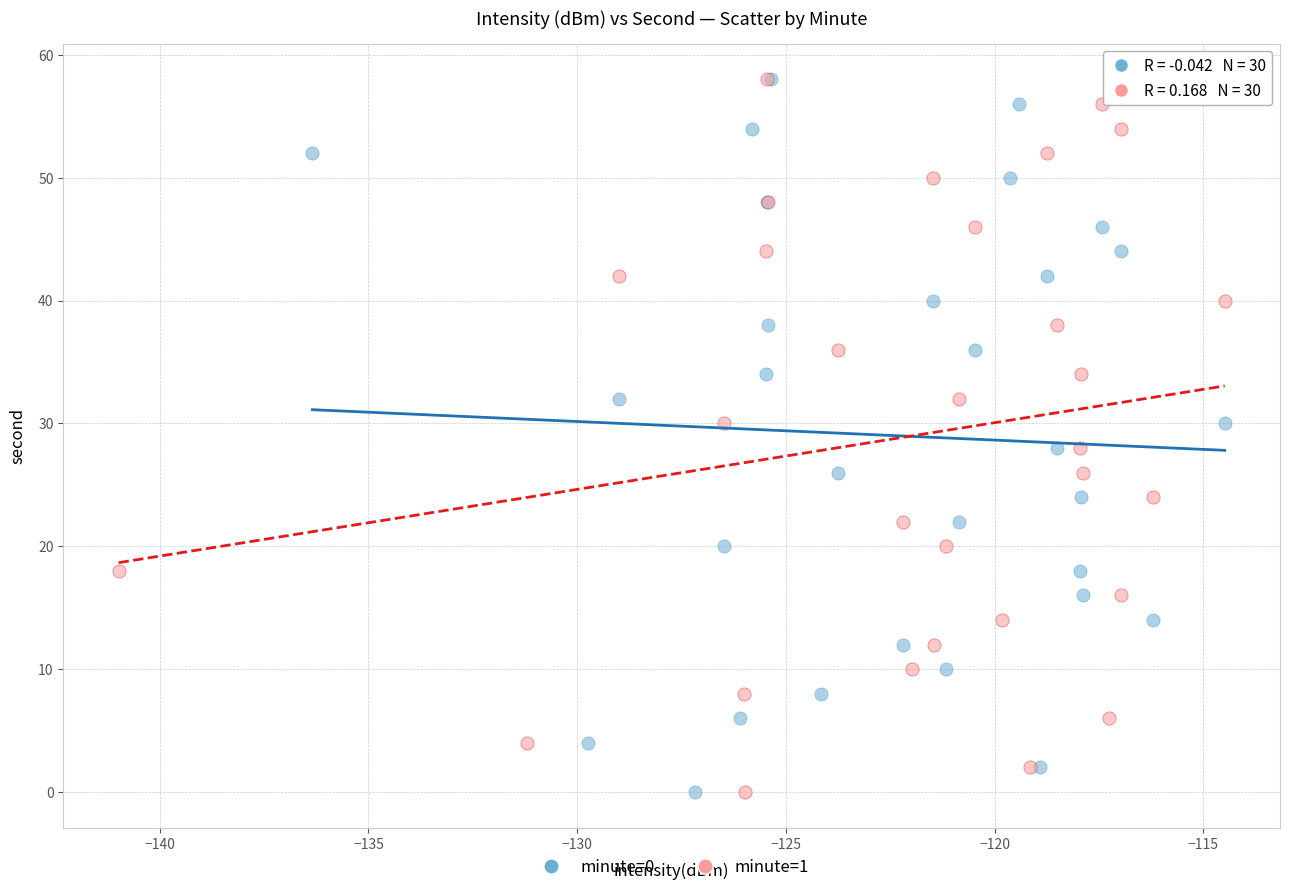

What are all the series names shown in the legend?

minute=0, minute=1